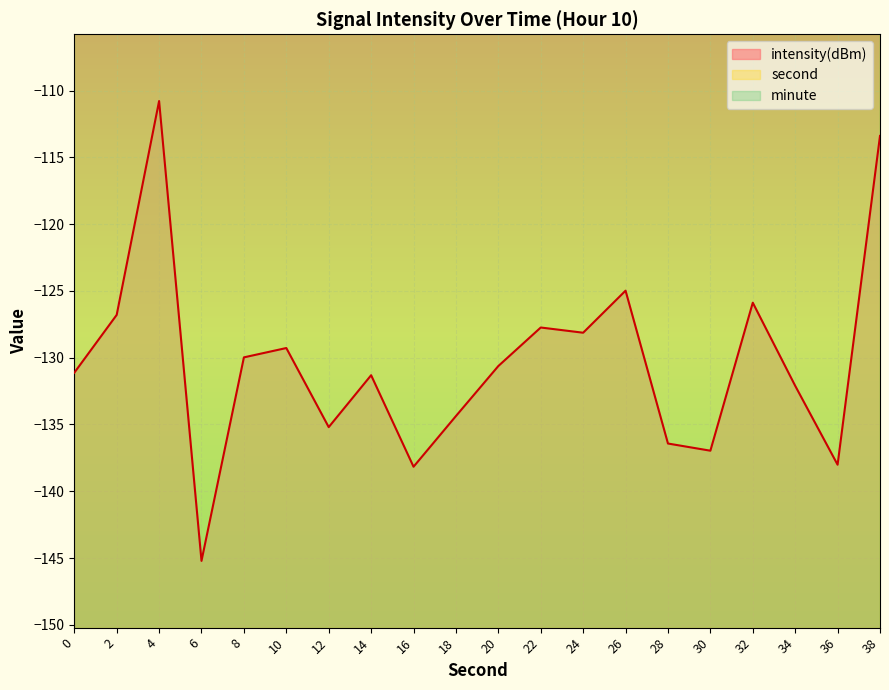

What is the value of the second point at the 18th from the left?

34.0